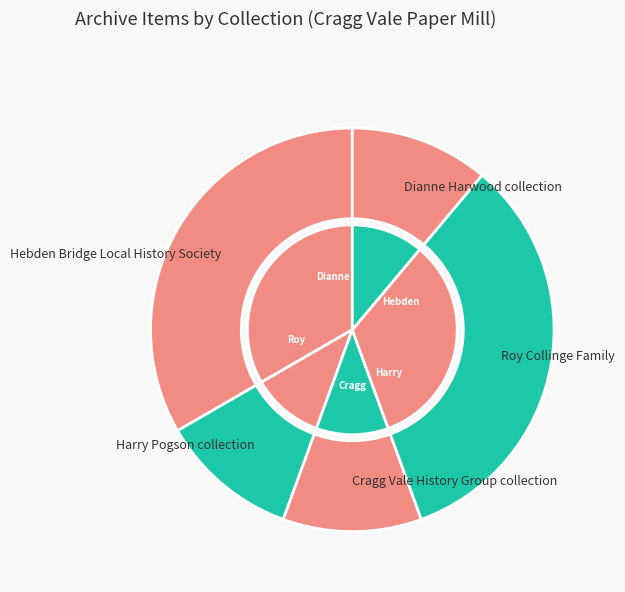

How many segments does this pie chart have?

5